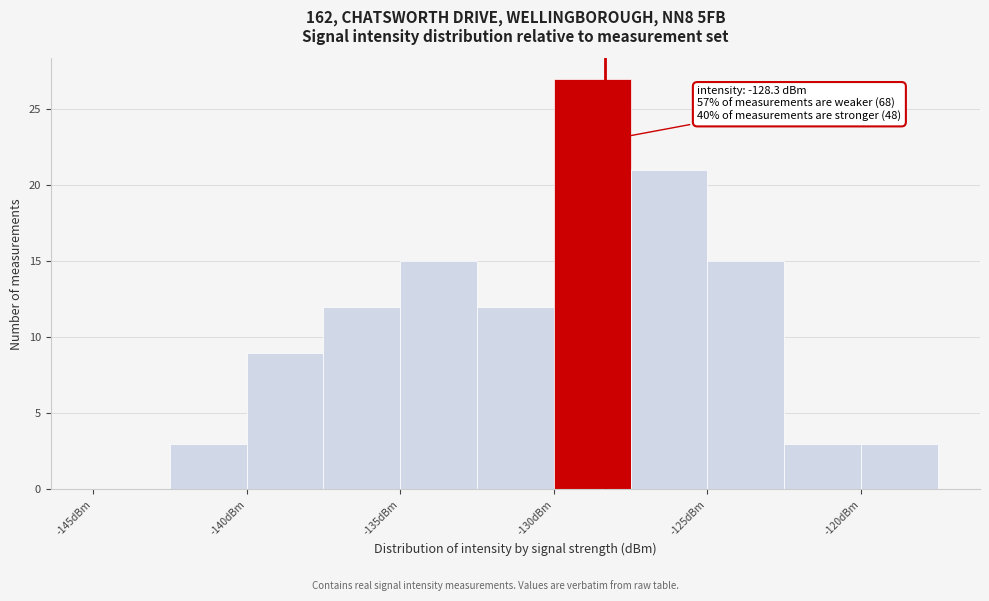

Which range on the x-axis has the tallest bar?

-130.0 to -127.5